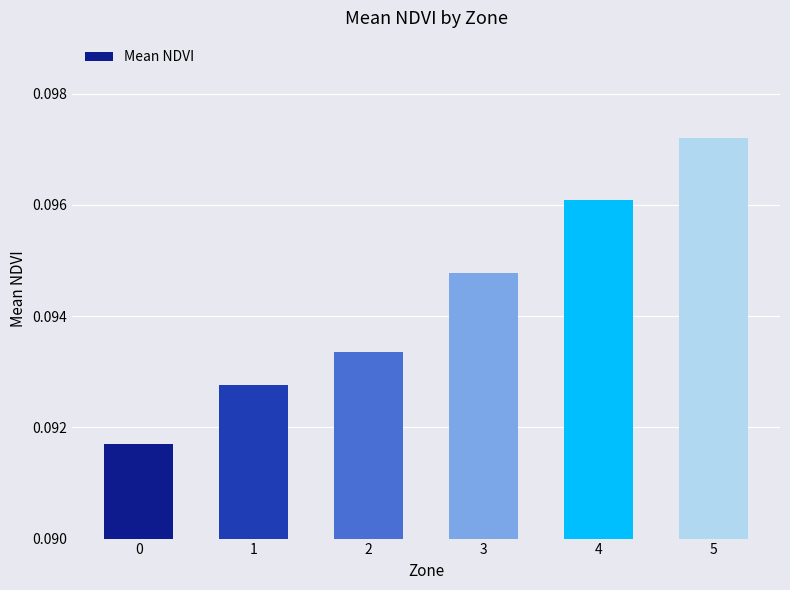

Between 5 and 3, which is larger?

5